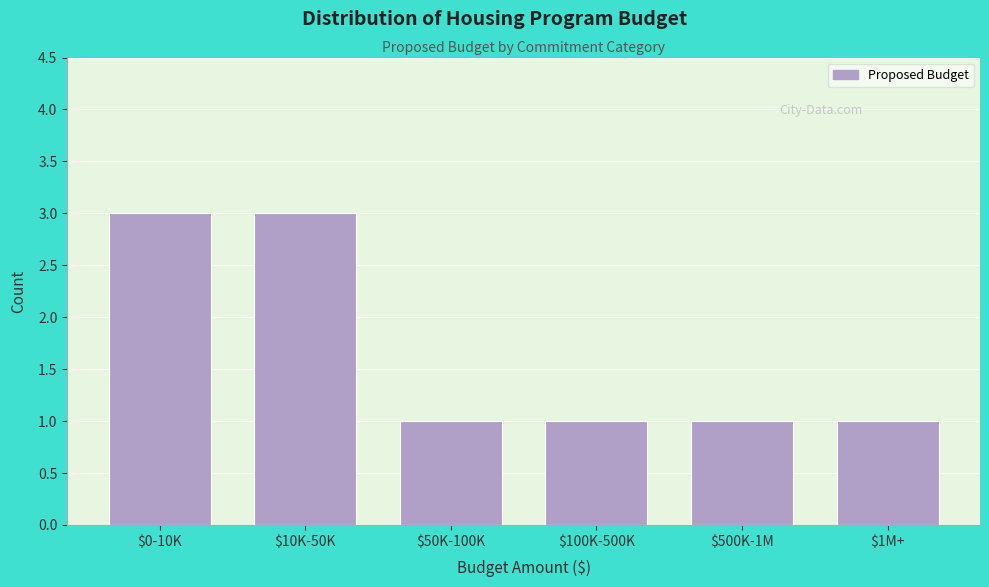

Reading left to right, transcribe all the data shown in this chart.

3	3	1	1	1	1